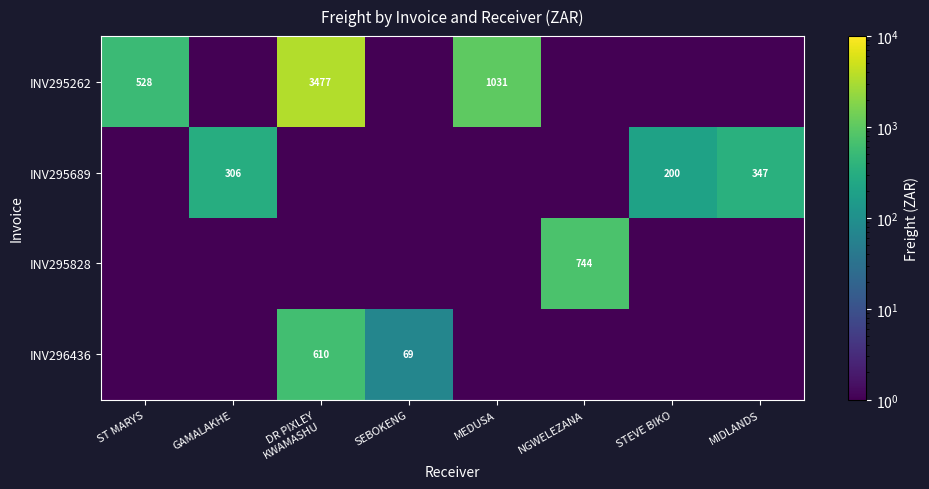

The value of INV295262 at MEDUSA is 1031.0. True or false?

True